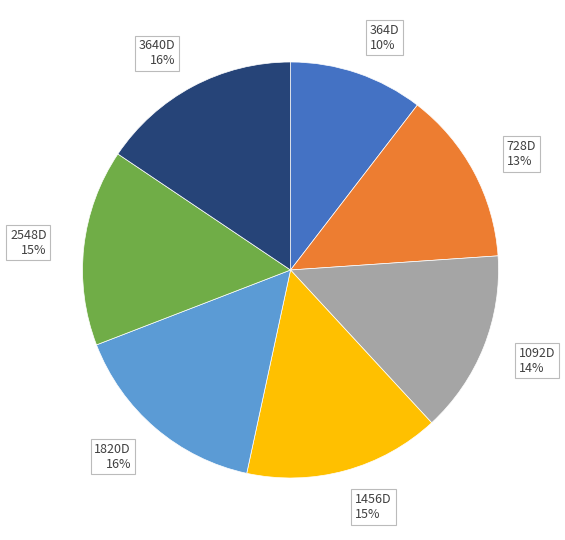

Combined, do 1820D 16% and 364D 10% account for over 50%?

No